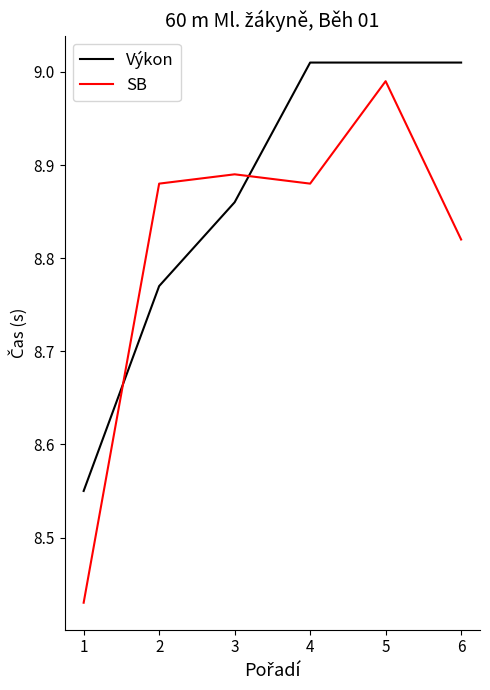

True or false: Výkon has a value of 12.9 at 1.

False